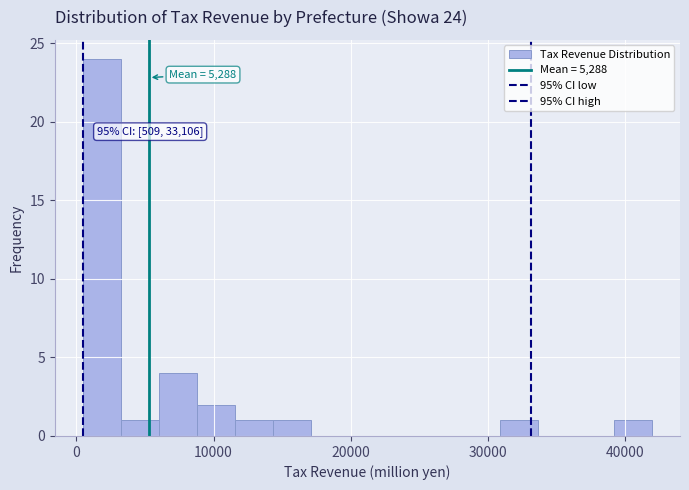

Read against the x-axis, roughly where is the centre of the tallest bar?

2000